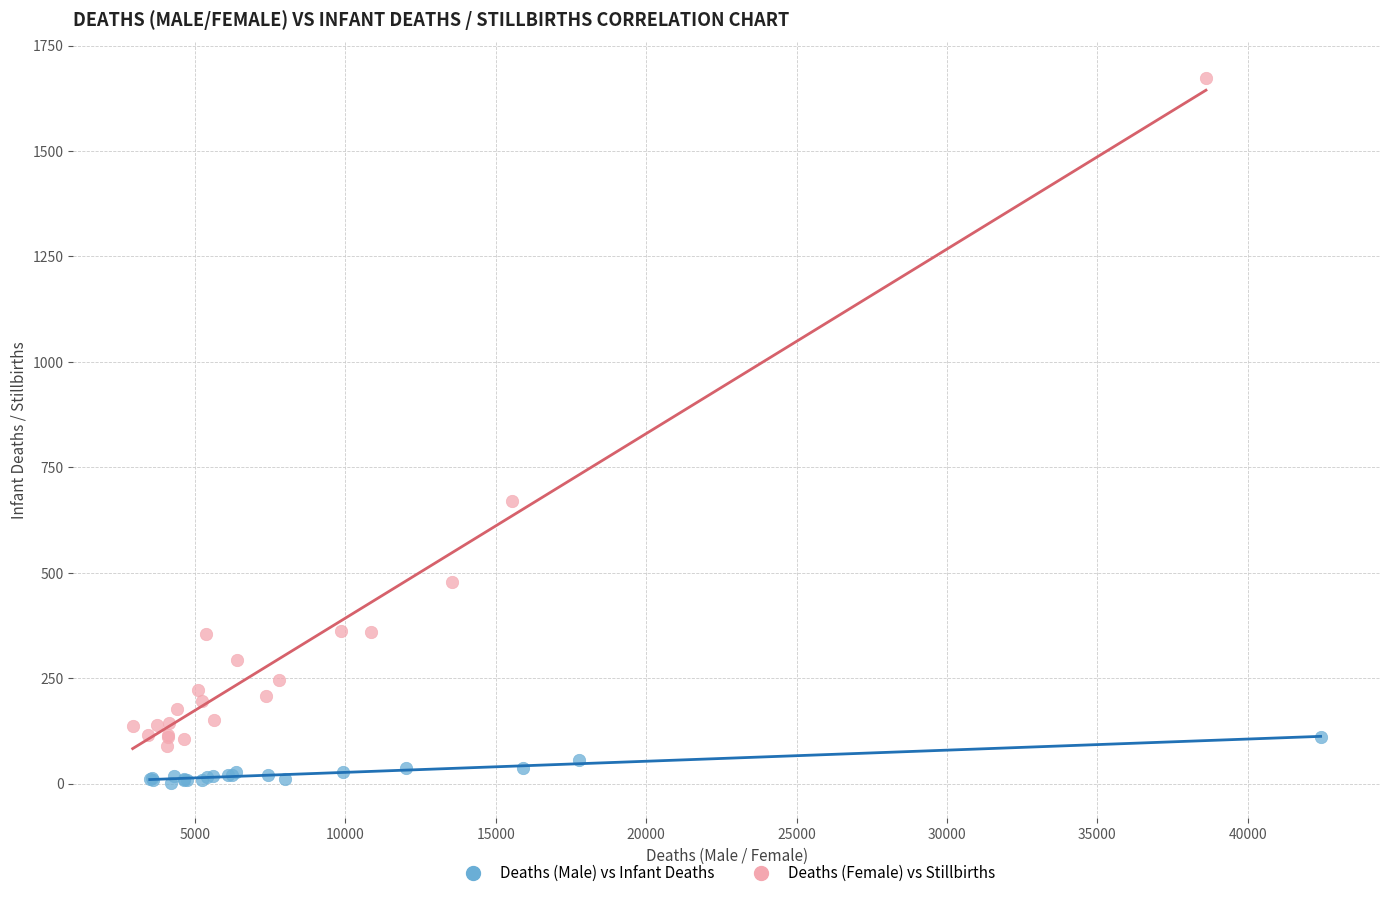

Which series contains the lowest Y value?

Deaths (Male) vs Infant Deaths